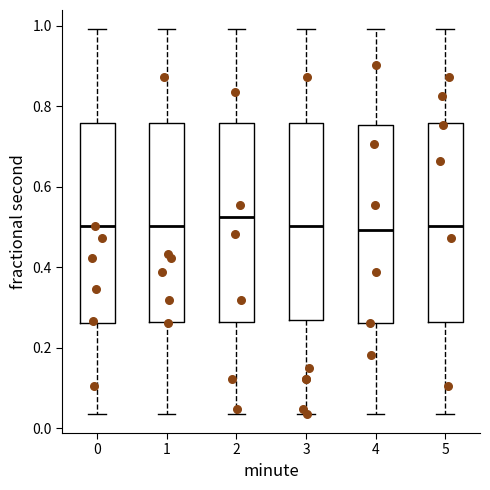

Reading left to right, read every box against the y-axis: the position of its median line, the range the box covers, and the ends of its whiskers. The values are not printed on the chart, so give them approximately, as read against the axis.

0: median 0.50, box 0.26 to 0.76, whiskers 0.04 to 1.00
1: median 0.50, box 0.26 to 0.76, whiskers 0.04 to 1.00
2: median 0.52, box 0.26 to 0.76, whiskers 0.04 to 1.00
3: median 0.50, box 0.26 to 0.76, whiskers 0.04 to 1.00
4: median 0.50, box 0.26 to 0.76, whiskers 0.04 to 1.00
5: median 0.50, box 0.26 to 0.76, whiskers 0.04 to 1.00